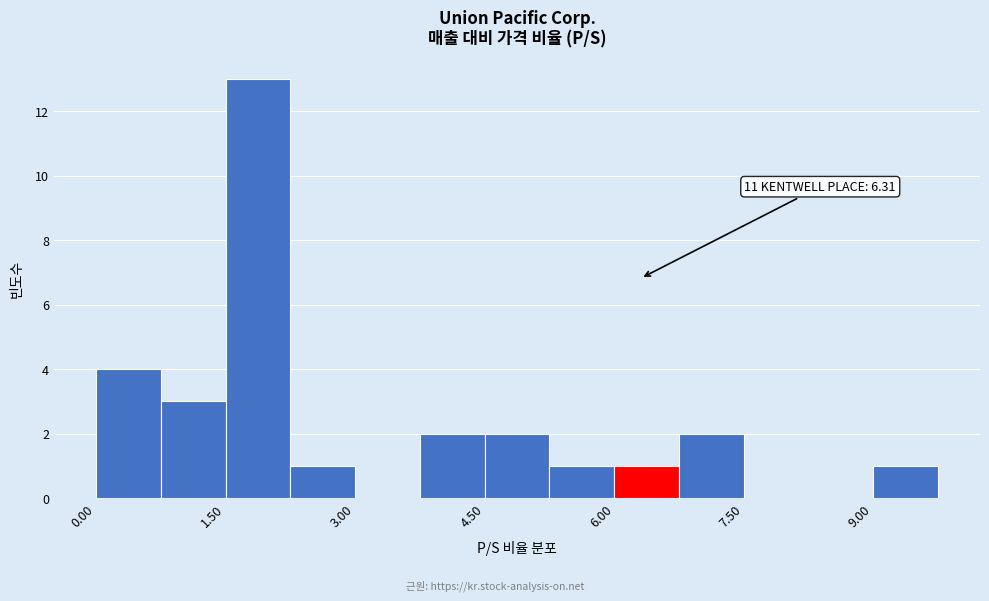

Read against the x-axis, roughly where is the centre of the tallest bar?

1.8